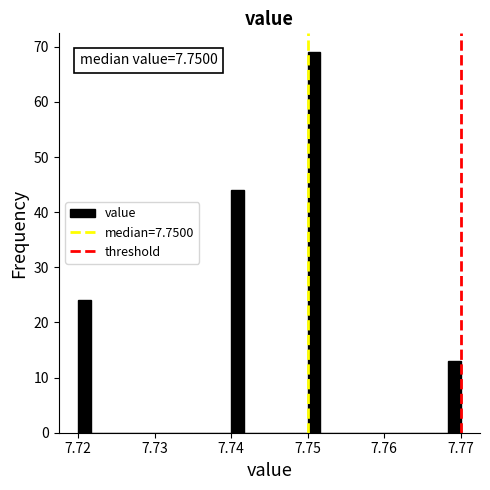

Read against the x-axis, roughly where is the centre of the tallest bar?

7.751